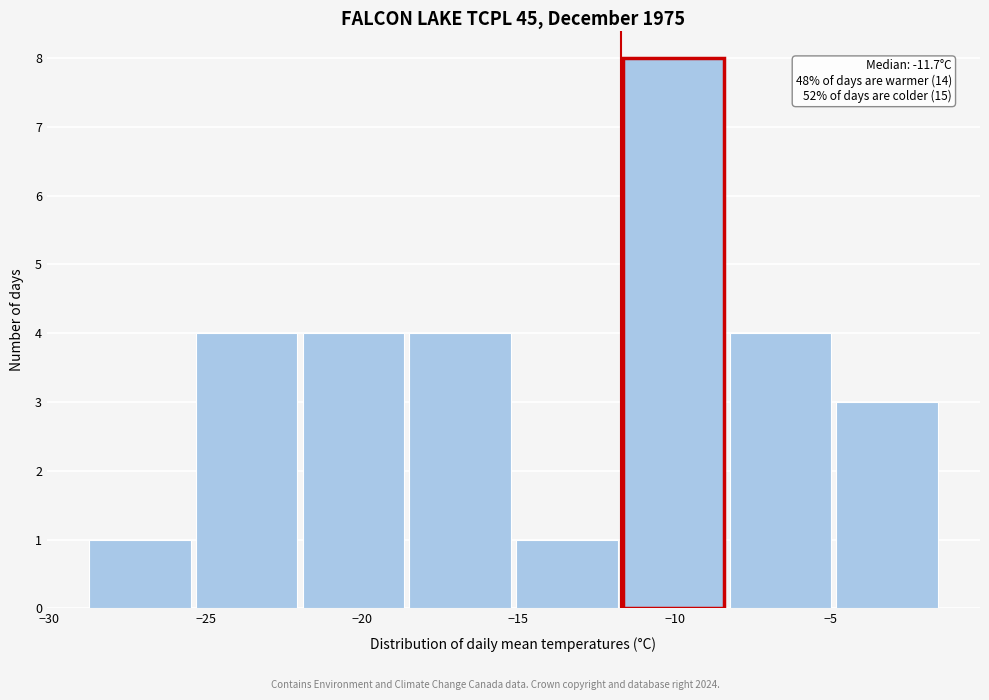

Over which range of the x-axis is the bar tallest?

-11.5 to -8.5